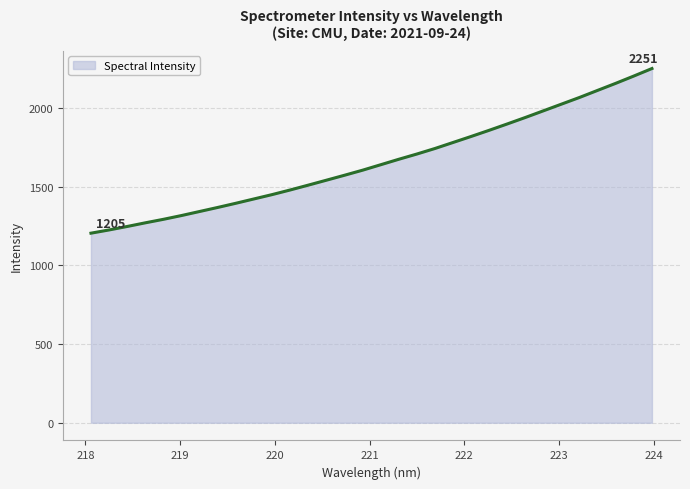

What is the maximum value shown in the chart?

2251.2